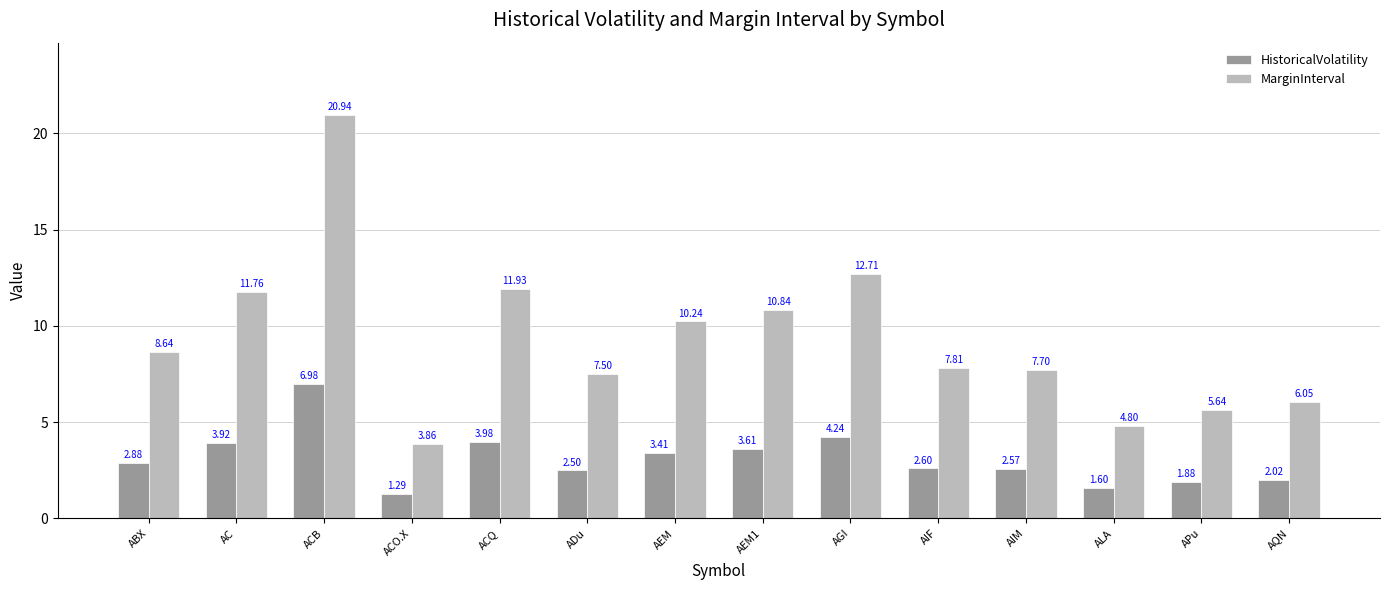

At how many categories does at least one series exceed 19?

1